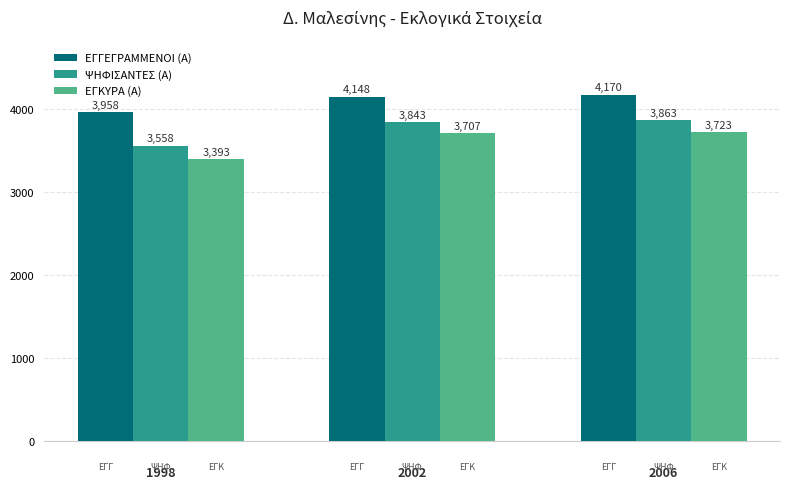

How many bars are there in each group?

3